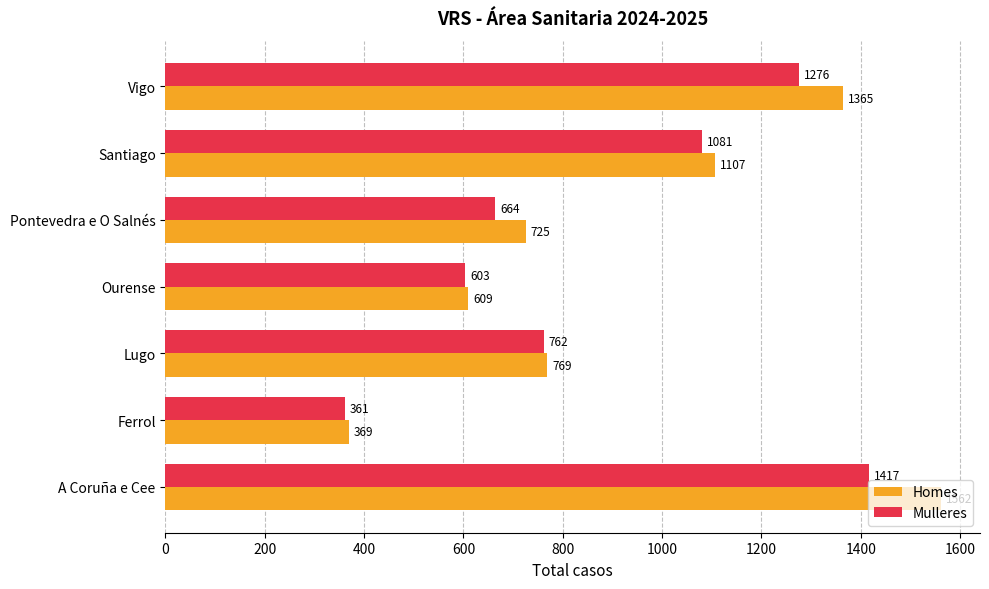

Rank the categories by Homes value from lowest to highest.

Ferrol, Ourense, Pontevedra e O Salnés, Lugo, Santiago, Vigo, A Coruña e Cee